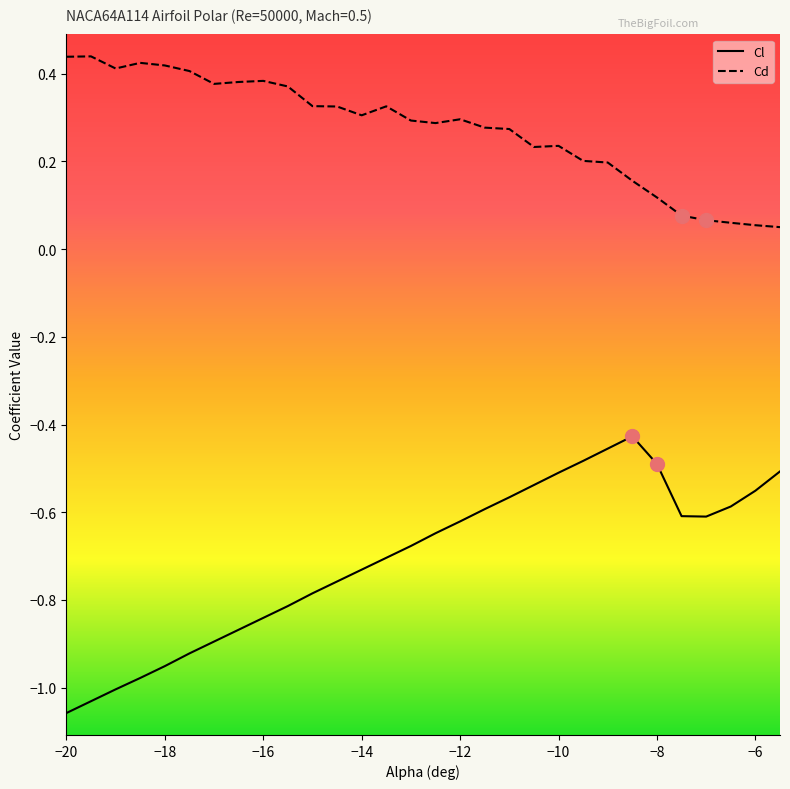

Which series has the widest spread of values?

Cl